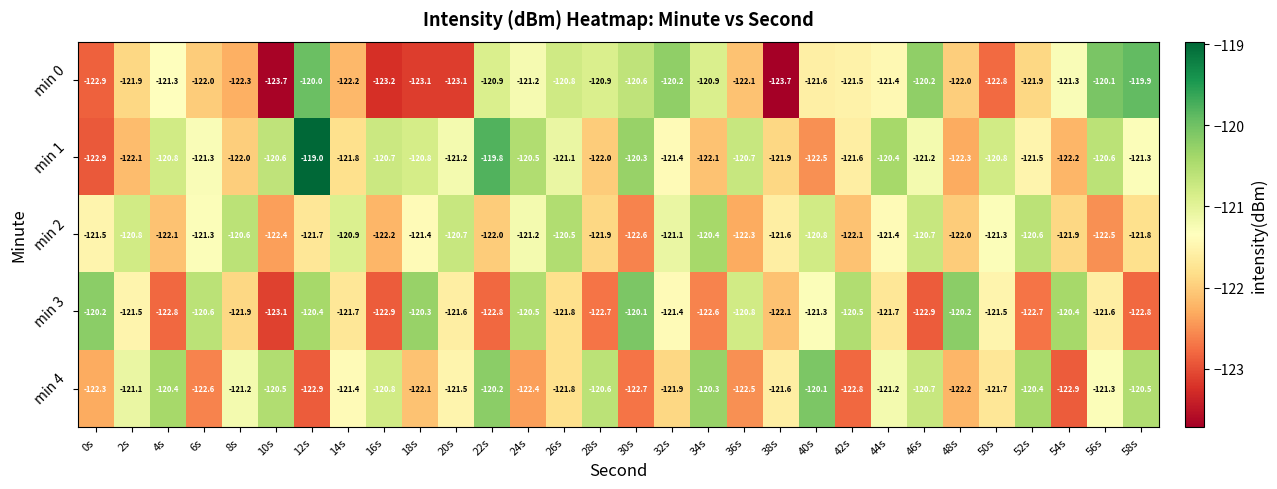

Between 42s and 46s, which series saw the biggest shift?

min 3